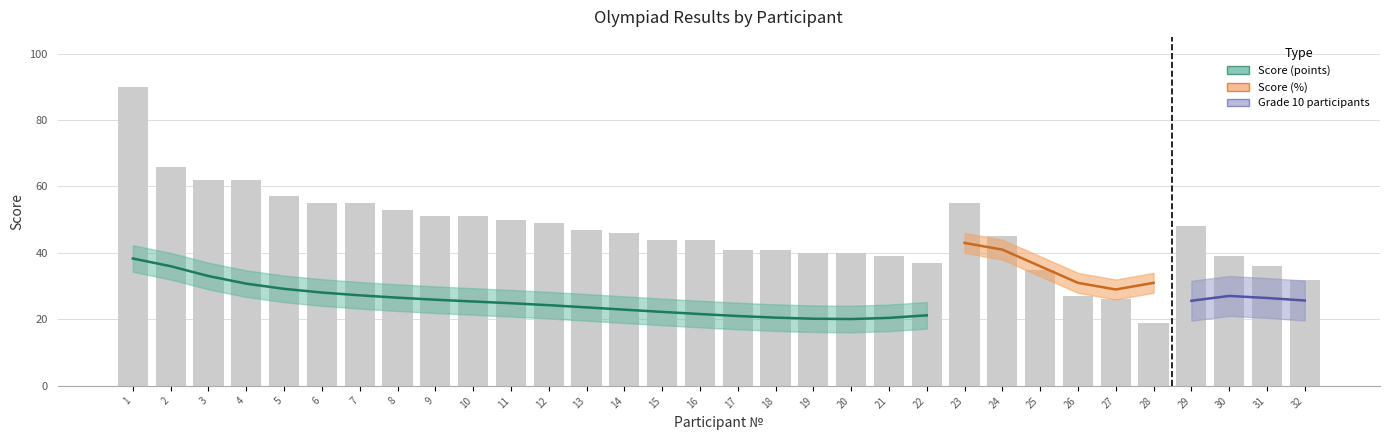

Reading left to right, what are all the values shown in this chart?

1=90	2=66	3=62	4=62	5=57	6=55	7=55	8=53	9=51	10=51	11=50	12=49	13=47	14=46	15=44	16=44	17=41	18=41	19=40	20=40	21=39	22=37	23=55	24=45	25=35	26=27	27=26	28=19	29=48	30=39	31=36	32=32